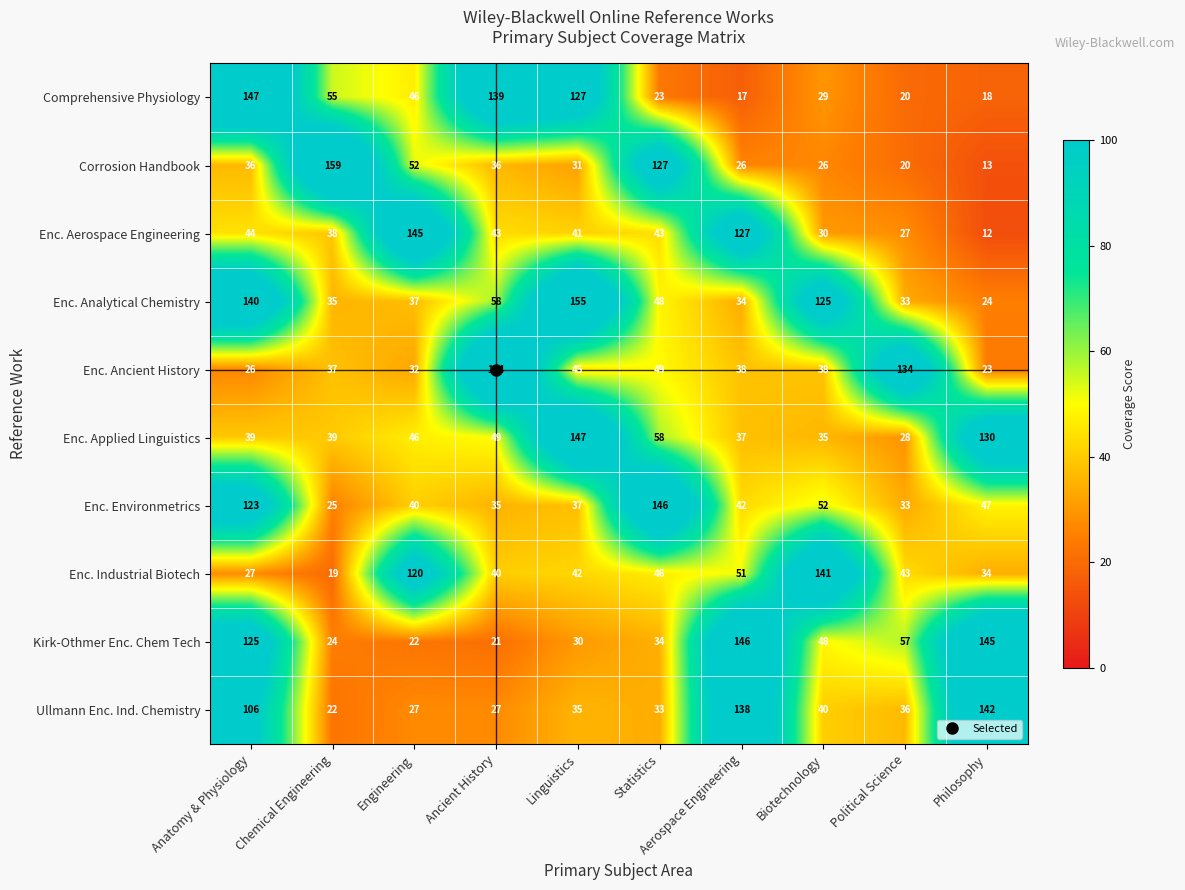

Is it true that Kirk-Othmer Enc. Chem Tech equals 146 at Aerospace Engineering?

True